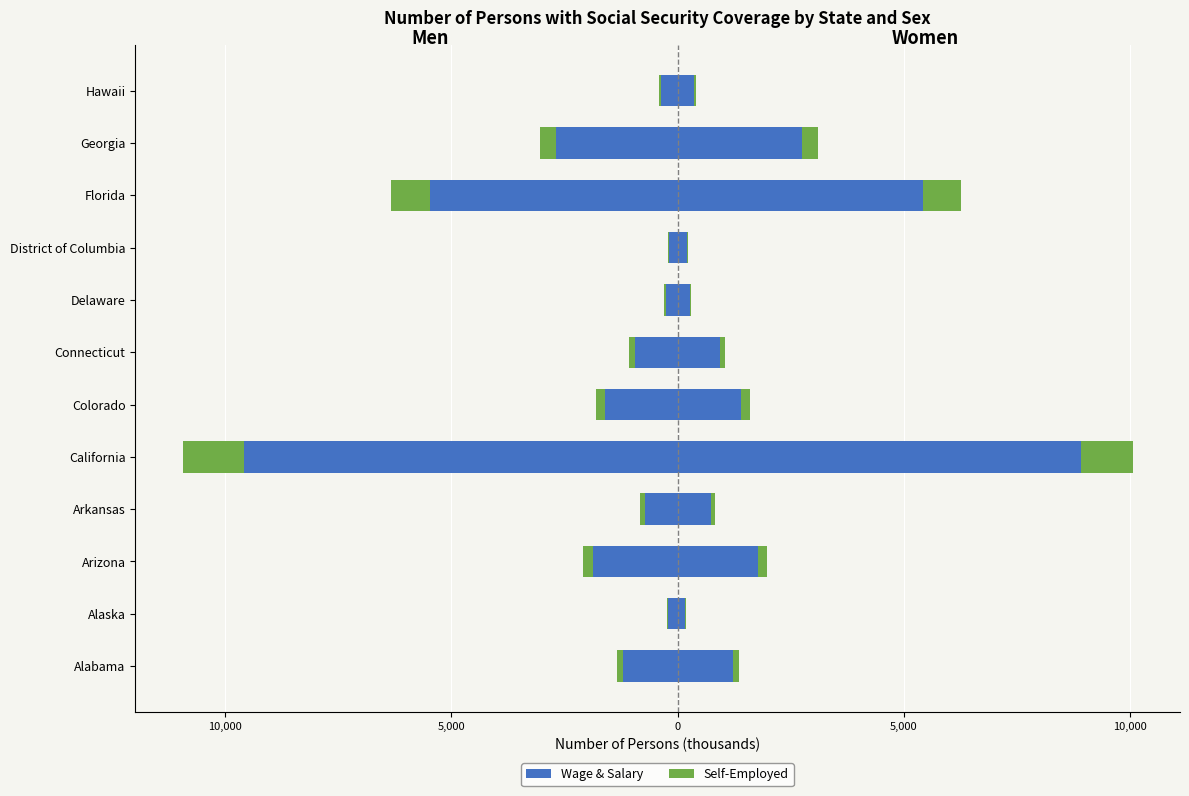

What is the difference between the highest and lowest values at Hawaii?

716.2